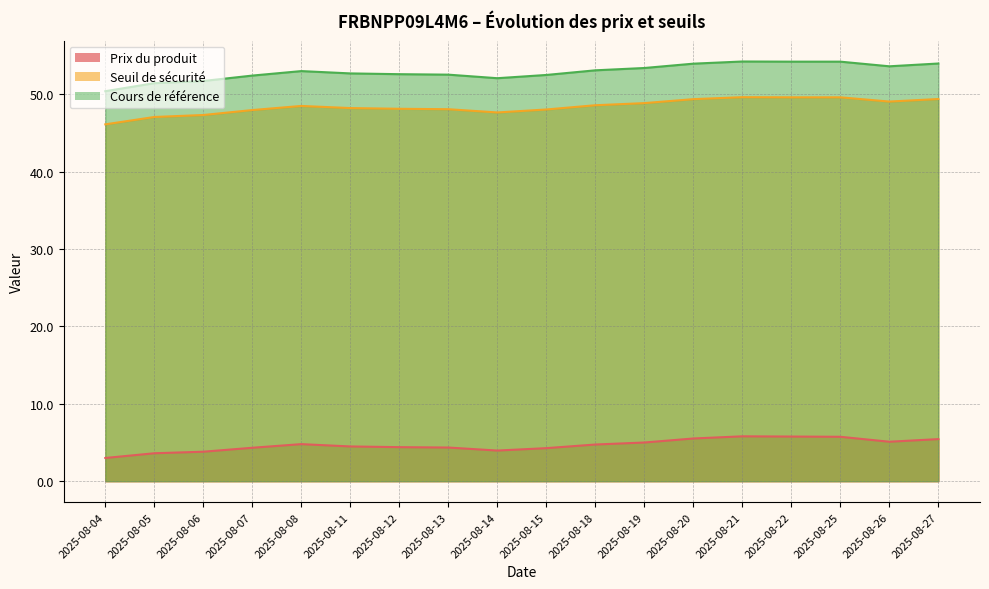

Read the Prix du produit value at 2025-08-08.

4.8